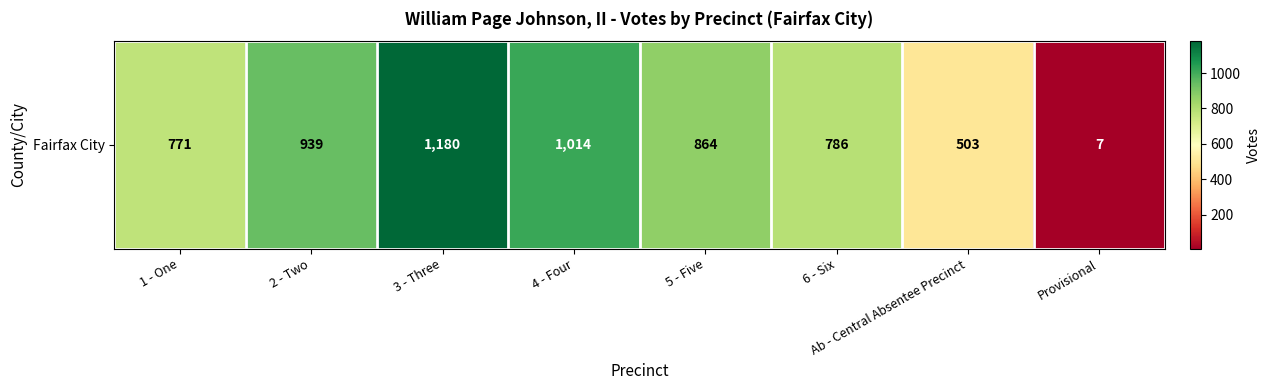

Reading left to right, extract all data points from this chart.

771	939	1180	1014	864	786	503	7